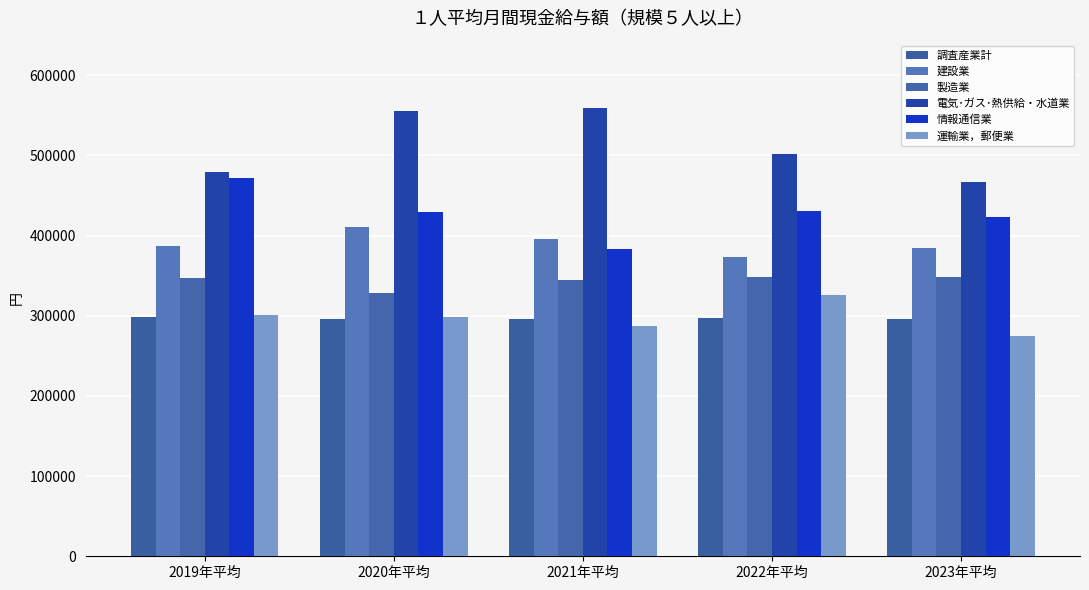

True or false: 調査産業計 has a value of 296321 at 2020年平均.

True